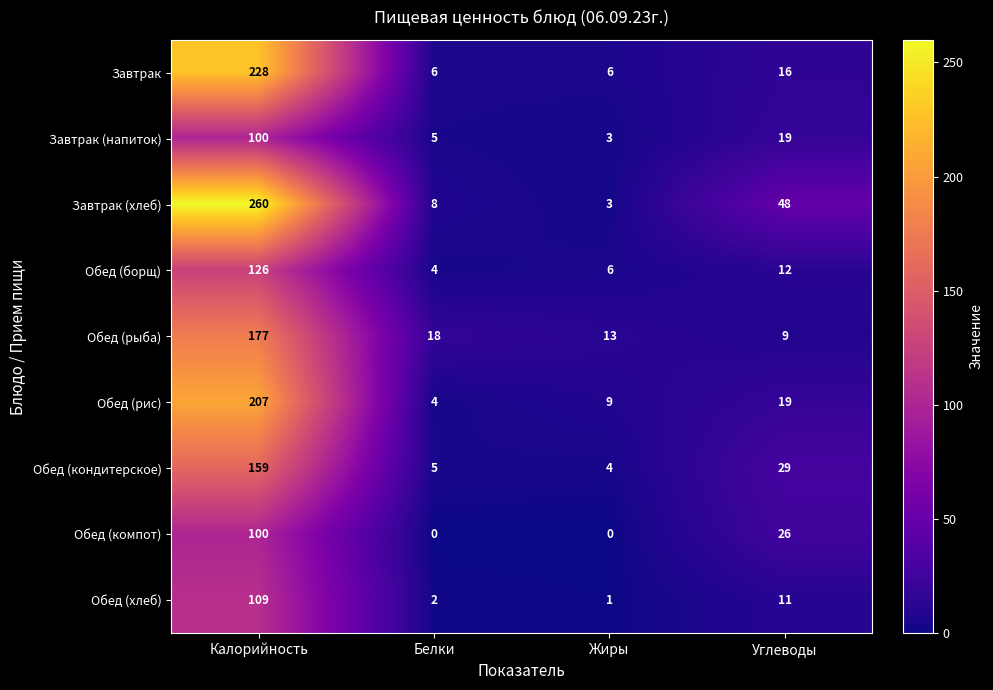

At how many categories does at least one series exceed 220?

1